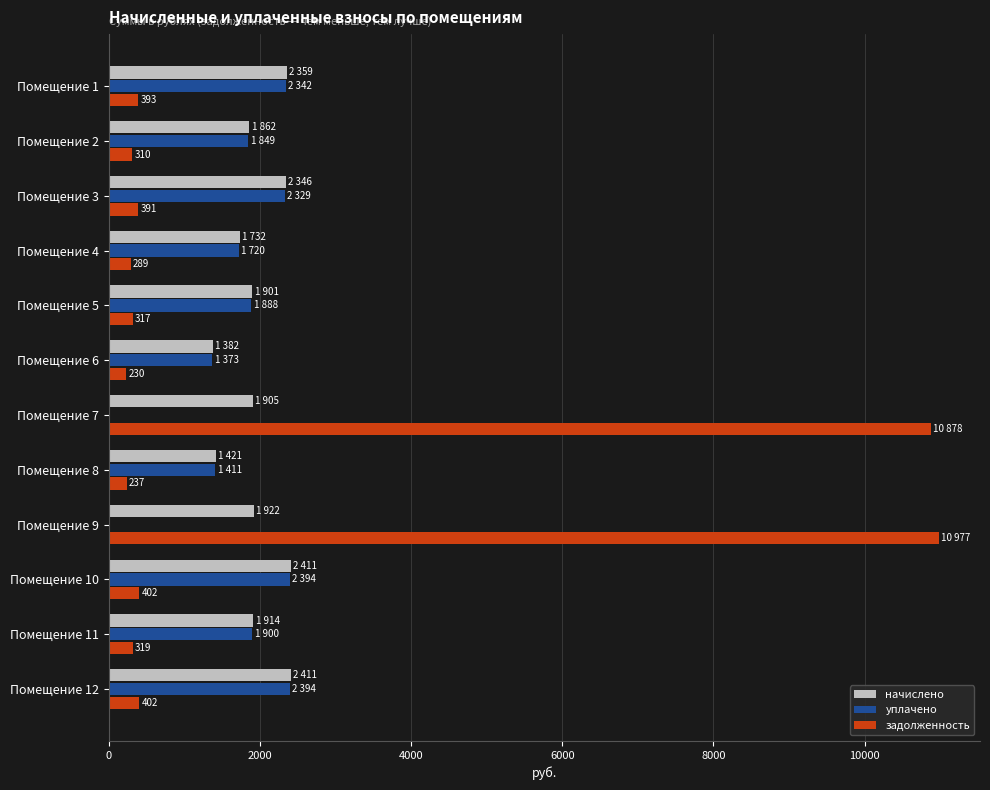

What are all the series names shown in the legend?

начислено, уплачено, задолженность